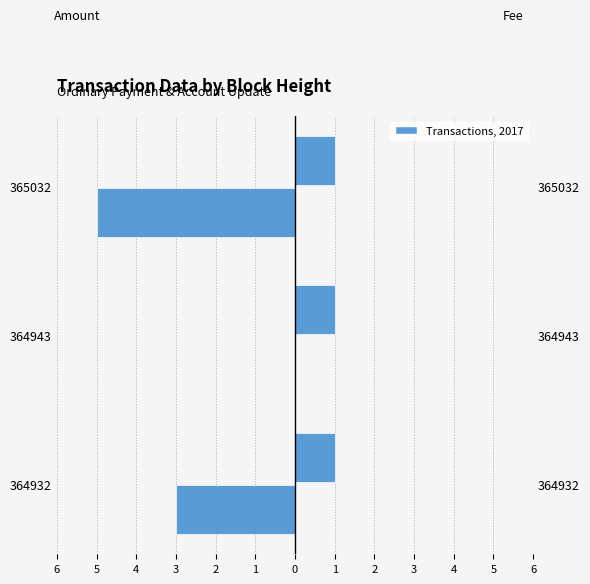

How many values in the Amount series exceed -3?

1